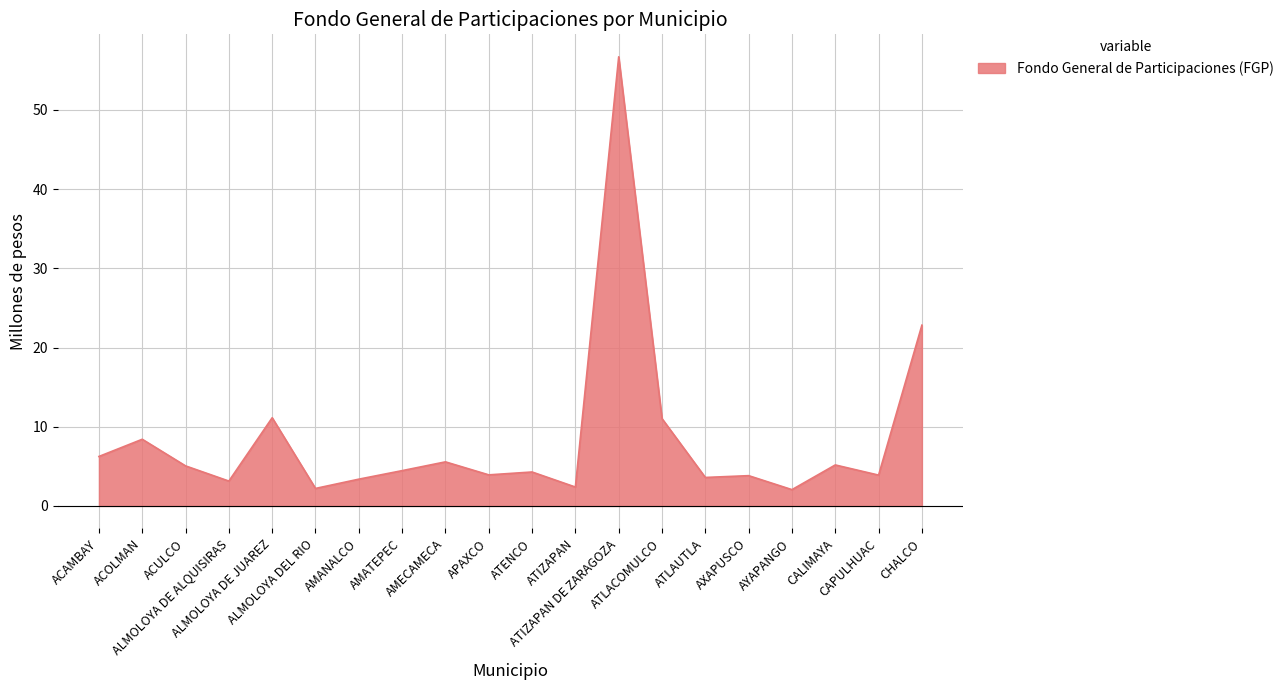

What is the difference between the maximum and minimum values?

54.6